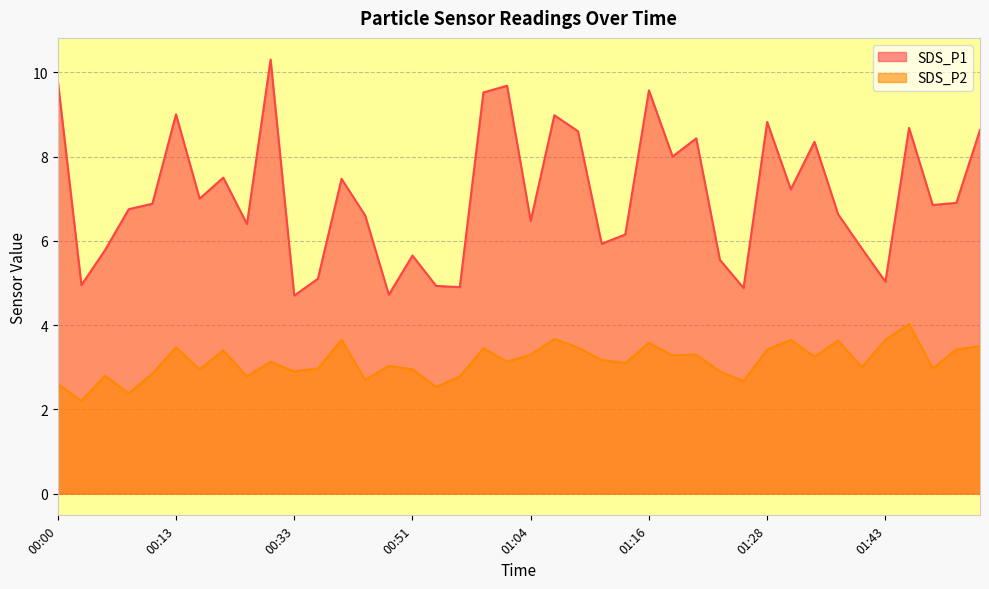

What is the value of the SDS_P1 point at the 37th from the left?

8.7